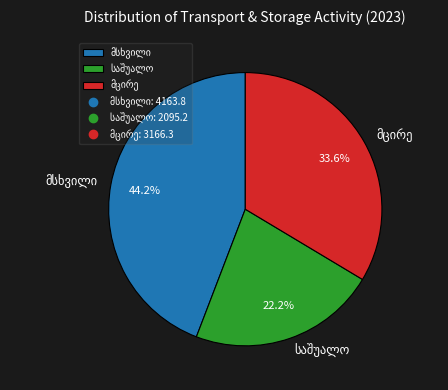

Is there any slice that represents more than half of the pie?

No